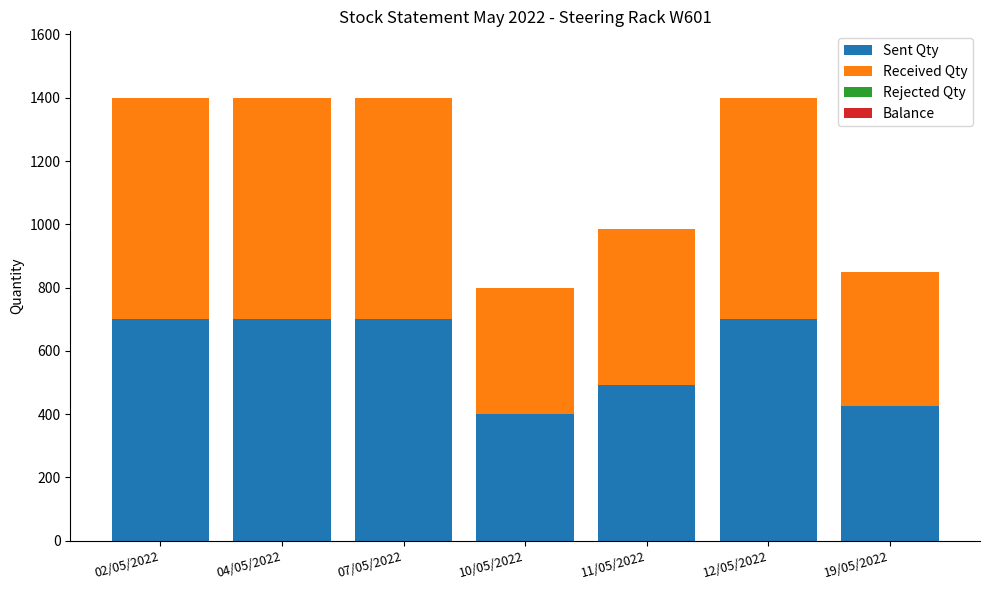

How many bars are there in total?

7